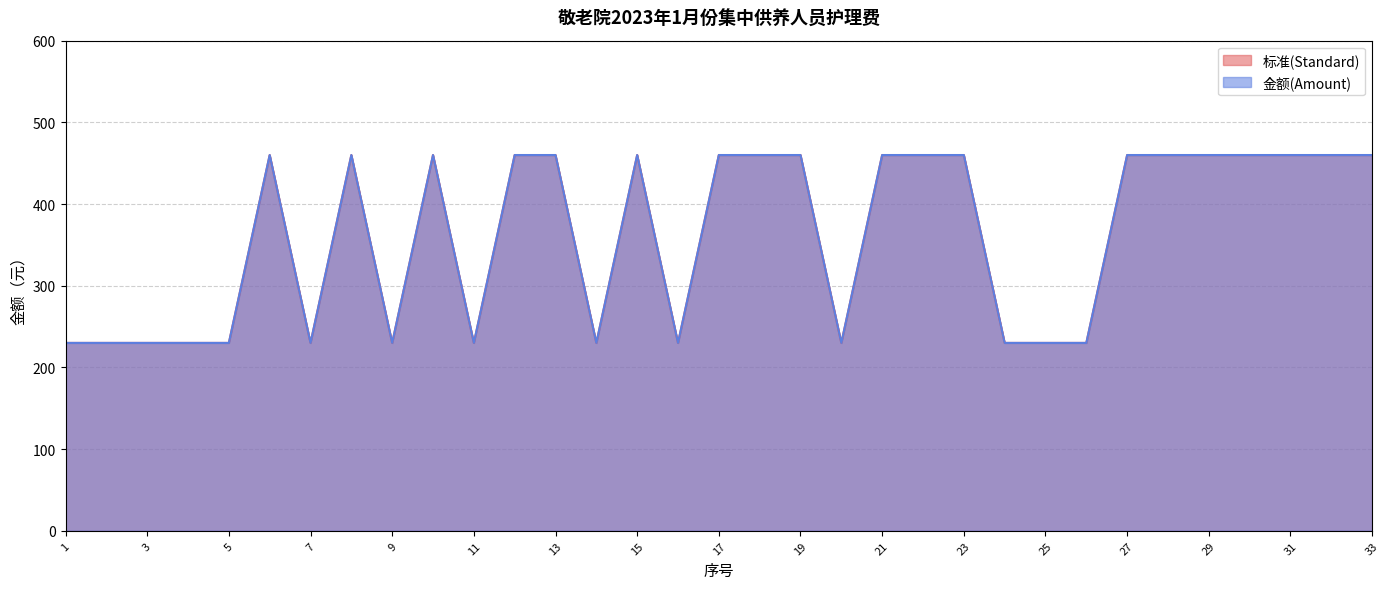

What is the sum of all 标准(Standard) values?

11960